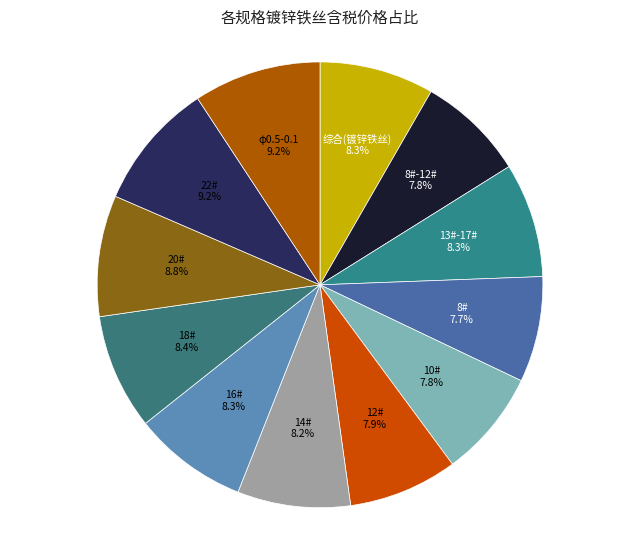

What portion of the pie excludes 8#?

92.3%